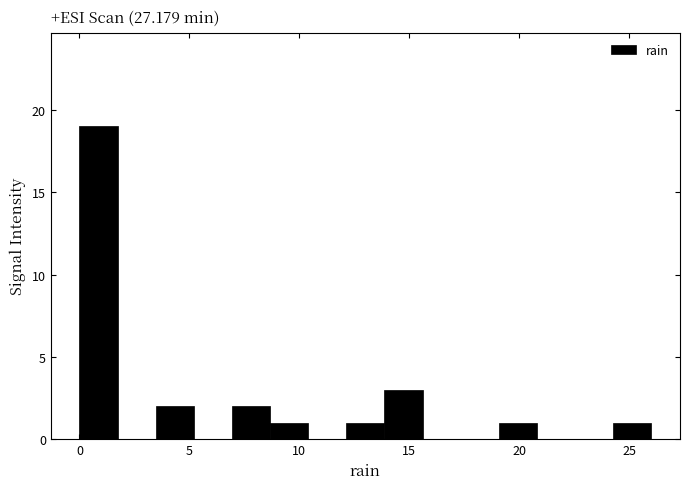

Read against the x-axis, roughly where is the centre of the tallest bar?

1.0